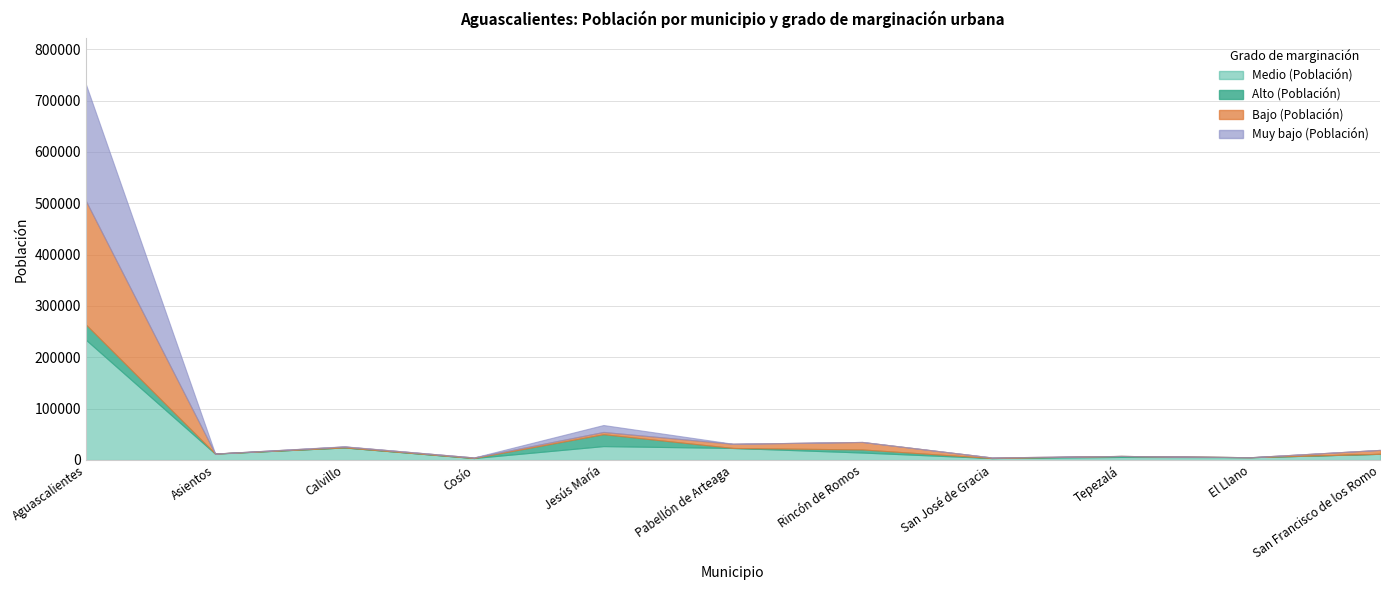

Which label corresponds to the largest value in the chart?

Aguascalientes